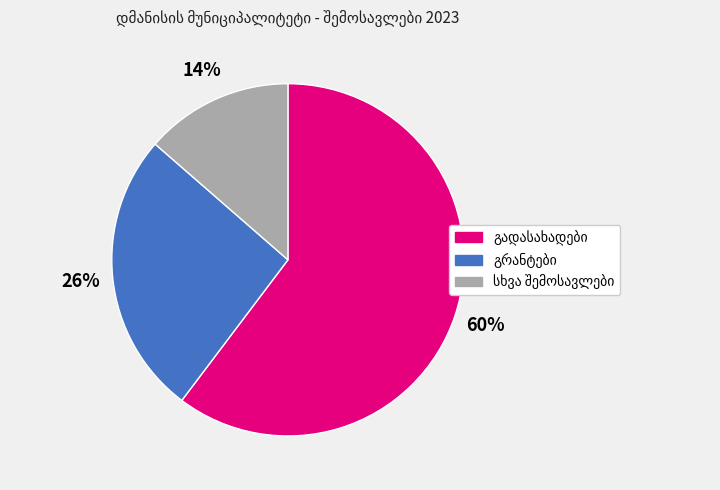

How many slices are in this pie chart?

3